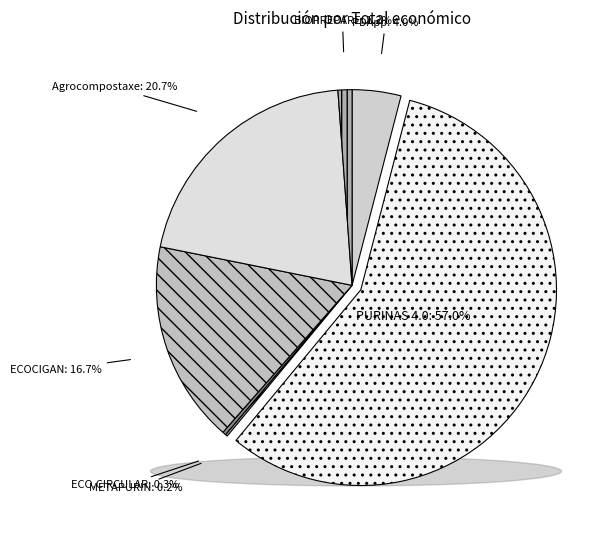

Is the sum of METAPURIN and ECO.CIRCULAR greater than half?

No